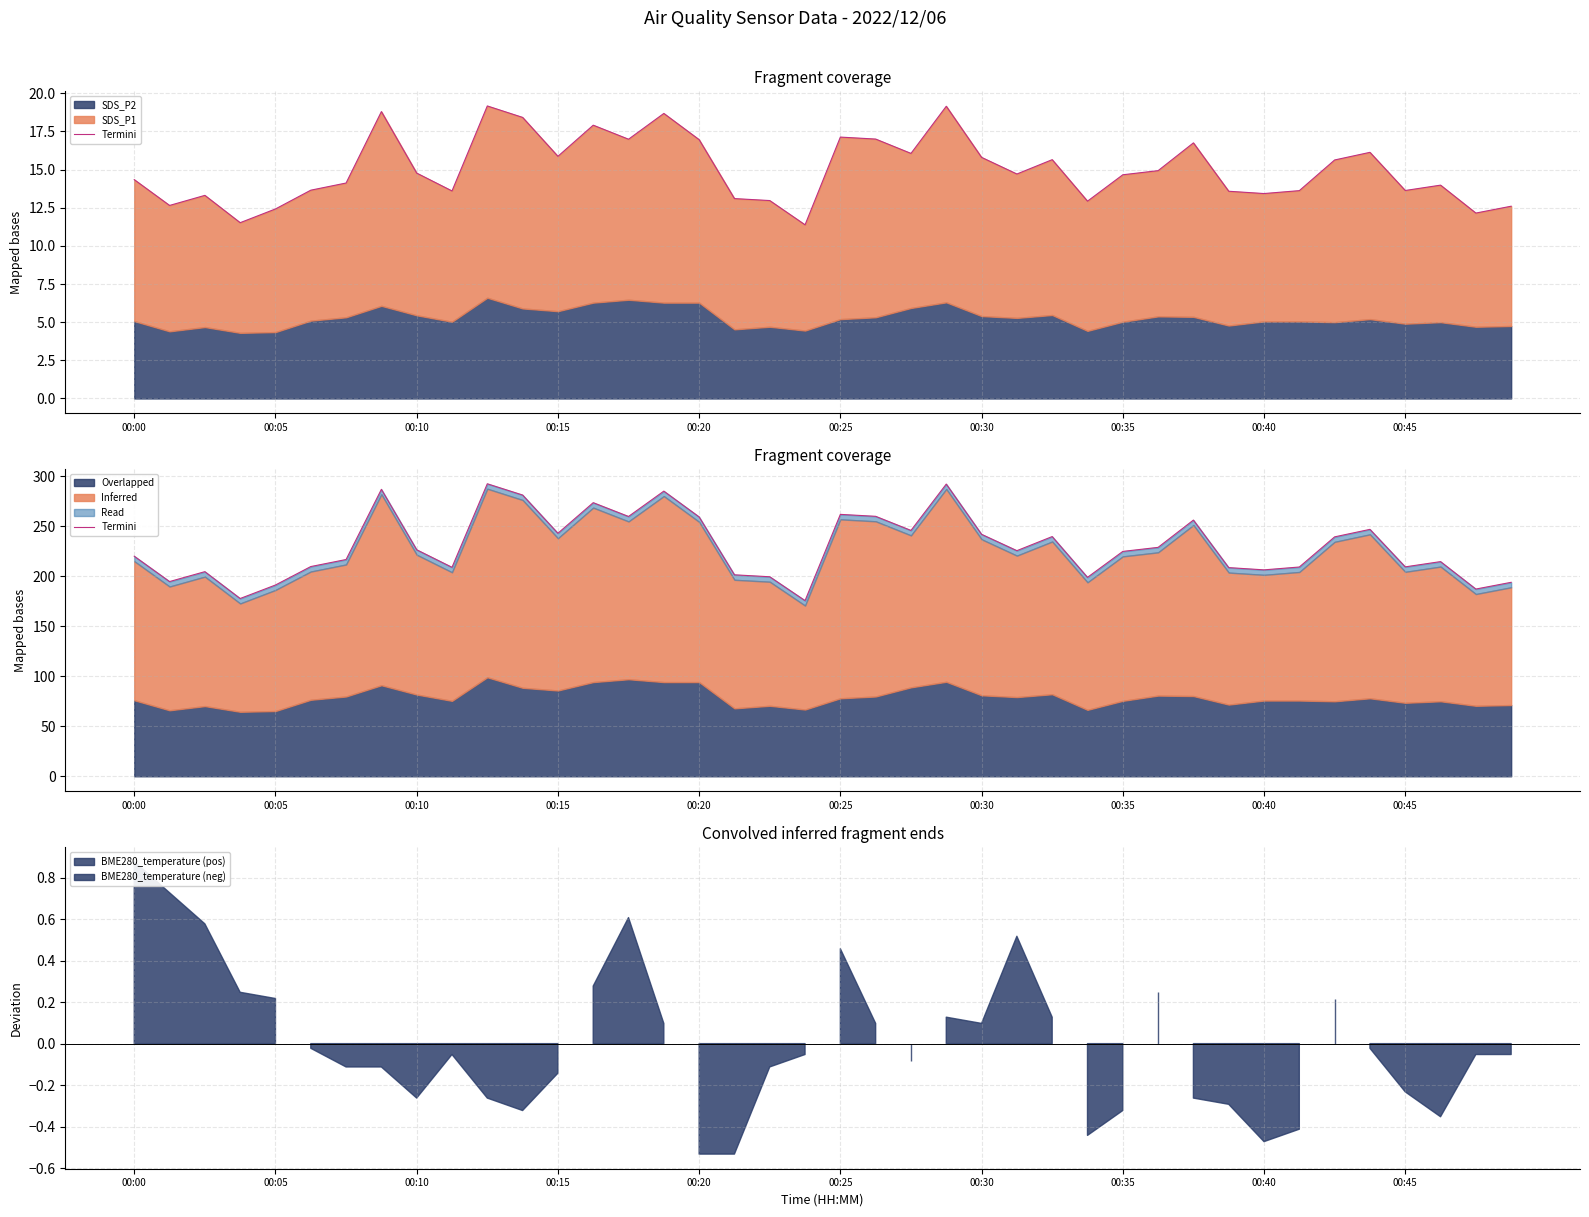

How many data points are above 225?

20